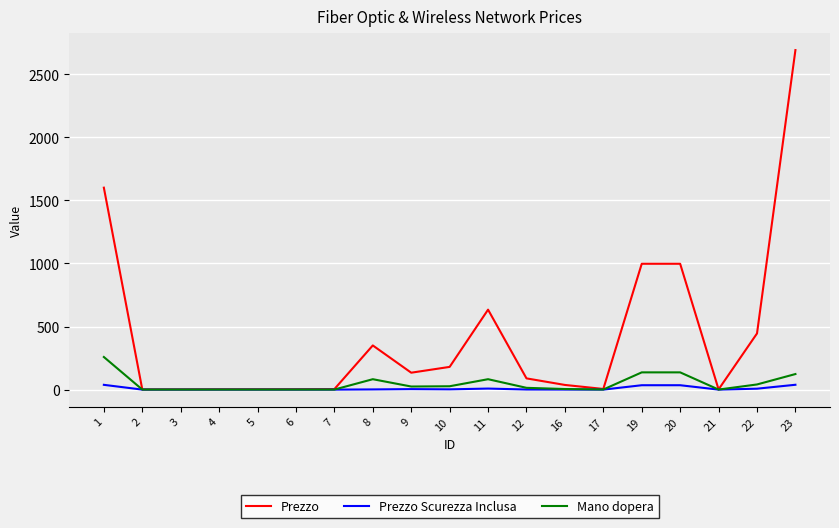

At which category is the sum across all series the highest?

23